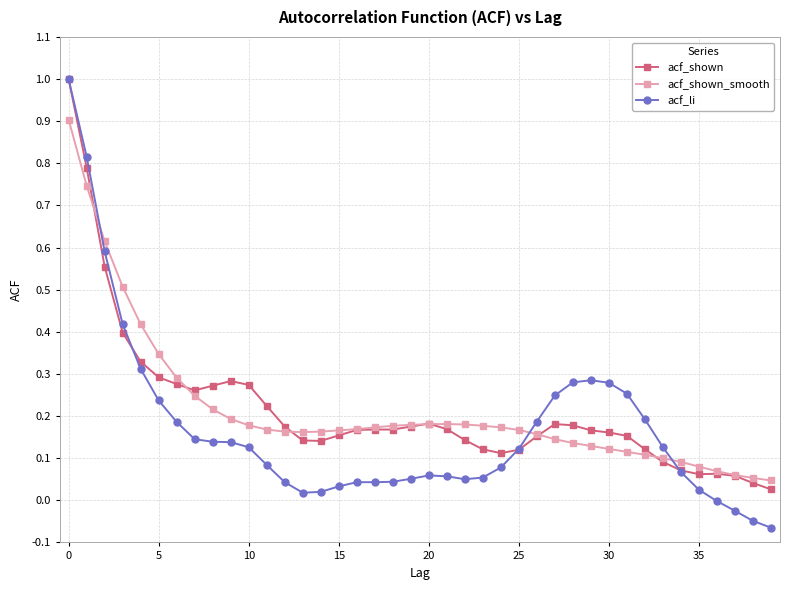

What is the greatest value displayed?

1.0